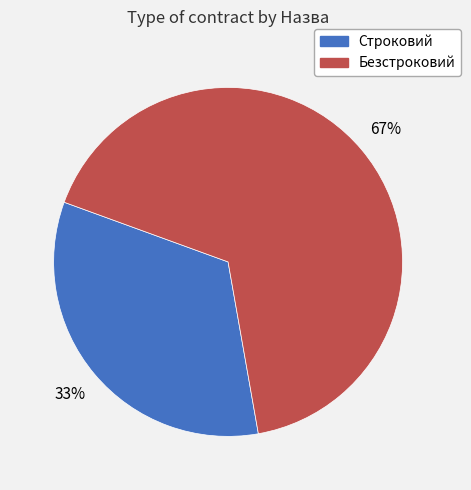

Which category has the biggest portion of the pie?

Безстроковий